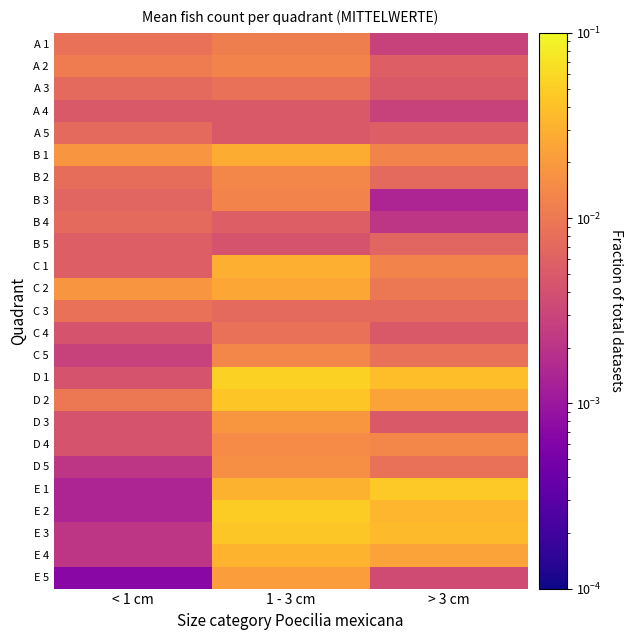

Reading right to left, what are all the values shown in this chart?

A 1: > 3 cm=0.0	1 - 3 cm=0.0	< 1 cm=0.0
A 2: > 3 cm=0.0	1 - 3 cm=0.0	< 1 cm=0.0
A 3: > 3 cm=0.0	1 - 3 cm=0.0	< 1 cm=0.0
A 4: > 3 cm=0.0	1 - 3 cm=0.0	< 1 cm=0.0
A 5: > 3 cm=0.0	1 - 3 cm=0.0	< 1 cm=0.0
B 1: > 3 cm=0.0	1 - 3 cm=0.0	< 1 cm=0.0
B 2: > 3 cm=0.0	1 - 3 cm=0.0	< 1 cm=0.0
B 3: > 3 cm=0.0	1 - 3 cm=0.0	< 1 cm=0.0
B 4: > 3 cm=0.0	1 - 3 cm=0.0	< 1 cm=0.0
B 5: > 3 cm=0.0	1 - 3 cm=0.0	< 1 cm=0.0
C 1: > 3 cm=0.0	1 - 3 cm=0.0	< 1 cm=0.0
C 2: > 3 cm=0.0	1 - 3 cm=0.0	< 1 cm=0.0
C 3: > 3 cm=0.0	1 - 3 cm=0.0	< 1 cm=0.0
C 4: > 3 cm=0.0	1 - 3 cm=0.0	< 1 cm=0.0
C 5: > 3 cm=0.0	1 - 3 cm=0.0	< 1 cm=0.0
D 1: > 3 cm=0.0	1 - 3 cm=0.1	< 1 cm=0.0
D 2: > 3 cm=0.0	1 - 3 cm=0.0	< 1 cm=0.0
D 3: > 3 cm=0.0	1 - 3 cm=0.0	< 1 cm=0.0
D 4: > 3 cm=0.0	1 - 3 cm=0.0	< 1 cm=0.0
D 5: > 3 cm=0.0	1 - 3 cm=0.0	< 1 cm=0.0
E 1: > 3 cm=0.0	1 - 3 cm=0.0	< 1 cm=0.0
E 2: > 3 cm=0.0	1 - 3 cm=0.0	< 1 cm=0.0
E 3: > 3 cm=0.0	1 - 3 cm=0.0	< 1 cm=0.0
E 4: > 3 cm=0.0	1 - 3 cm=0.0	< 1 cm=0.0
E 5: > 3 cm=0.0	1 - 3 cm=0.0	< 1 cm=0.0